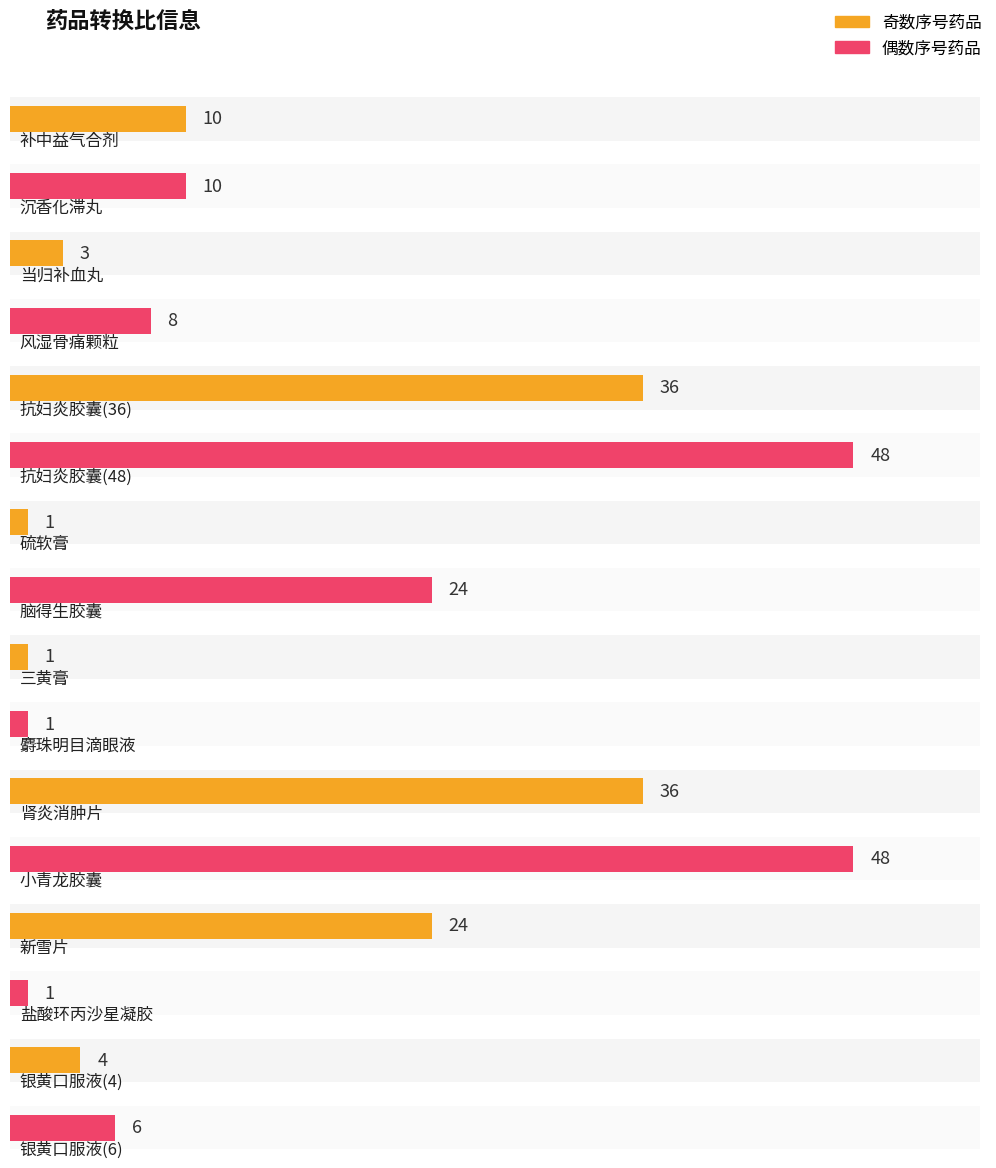

The chart shows a value of 6 at 银黄口服液(6). True or false?

True